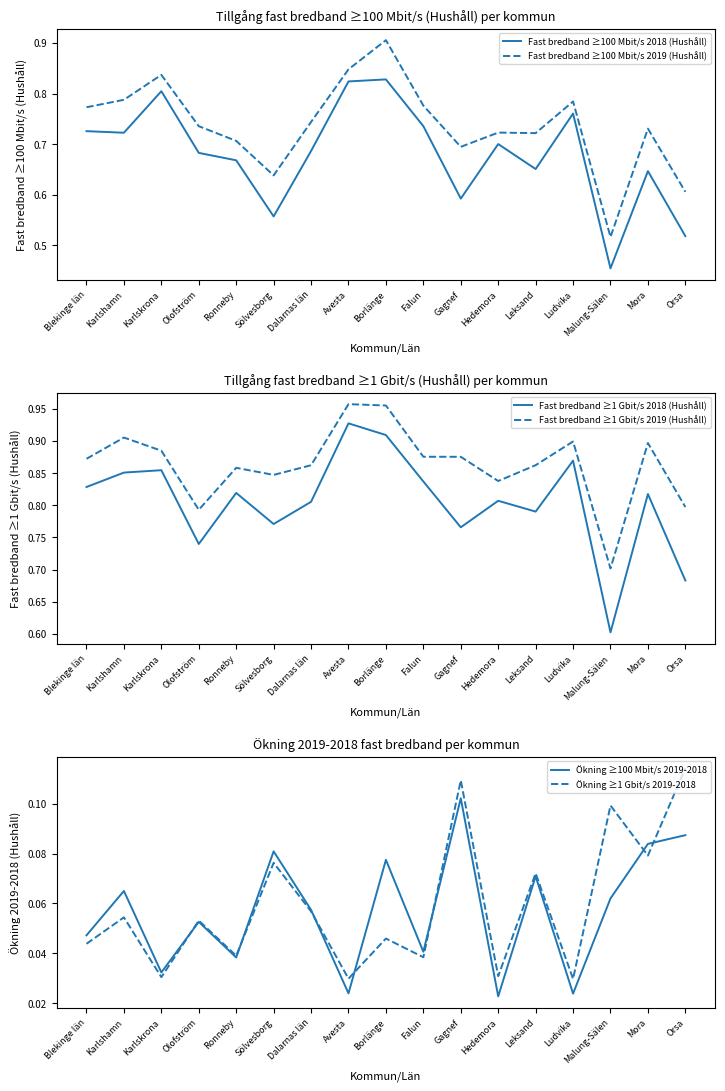

Reading right to left, extract all data points from this chart.

Fast bredband ≥100 Mbit/s 2018 (Hushåll): 0.5	0.6	0.5	0.8	0.7	0.7	0.6	0.7	0.8	0.8	0.7	0.6	0.7	0.7	0.8	0.7	0.7
Fast bredband ≥100 Mbit/s 2019 (Hushåll): 0.6	0.7	0.5	0.8	0.7	0.7	0.7	0.8	0.9	0.8	0.7	0.6	0.7	0.7	0.8	0.8	0.8
Fast bredband ≥1 Gbit/s 2018 (Hushåll): 0.7	0.8	0.6	0.9	0.8	0.8	0.8	0.8	0.9	0.9	0.8	0.8	0.8	0.7	0.9	0.9	0.8
Fast bredband ≥1 Gbit/s 2019 (Hushåll): 0.8	0.9	0.7	0.9	0.9	0.8	0.9	0.9	1.0	1.0	0.9	0.8	0.9	0.8	0.9	0.9	0.9
Ökning ≥100 Mbit/s 2019-2018: 0.1	0.1	0.1	0.0	0.1	0.0	0.1	0.0	0.1	0.0	0.1	0.1	0.0	0.1	0.0	0.1	0.0
Ökning ≥1 Gbit/s 2019-2018: 0.1	0.1	0.1	0.0	0.1	0.0	0.1	0.0	0.0	0.0	0.1	0.1	0.0	0.1	0.0	0.1	0.0